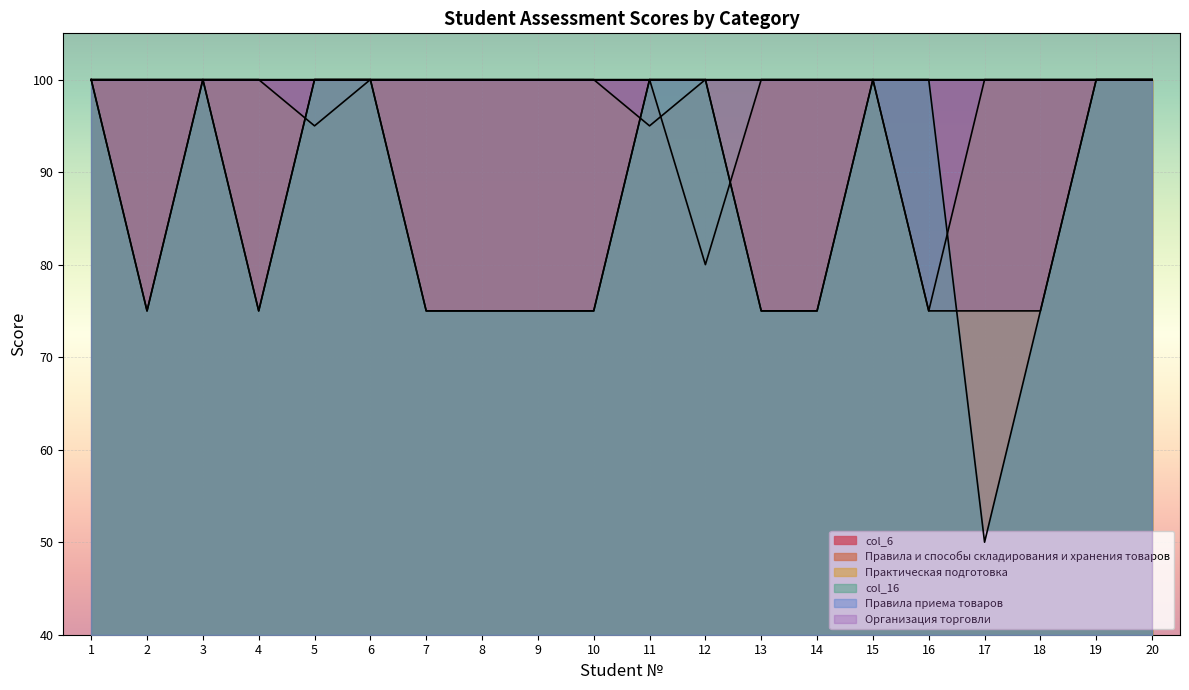

What is the value of the col_6 point at the 10th from the left?

100